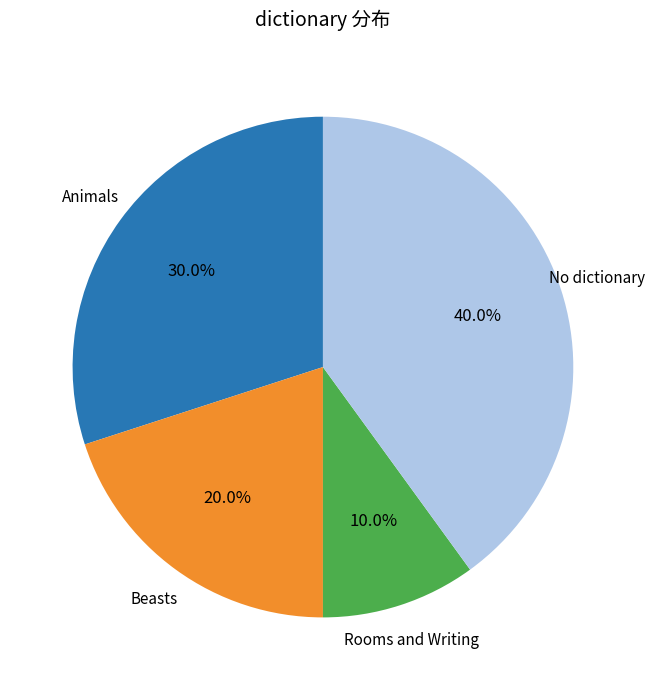

Is there a majority slice in this chart?

No